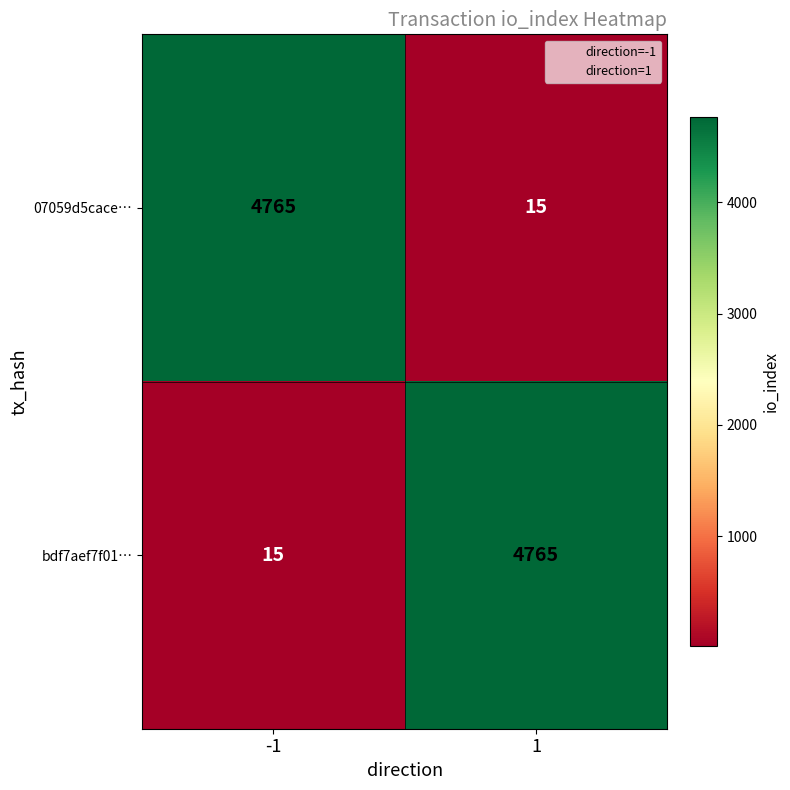

List the labels in order of bdf7aef7f01… value, smallest first.

-1, 1